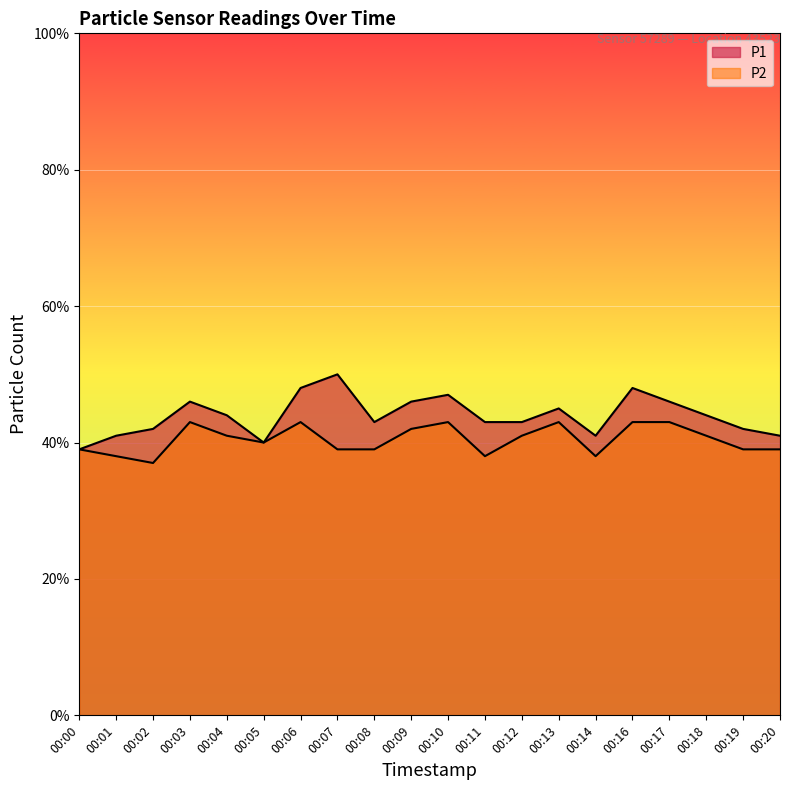

What is the average value of the P1 series?

44